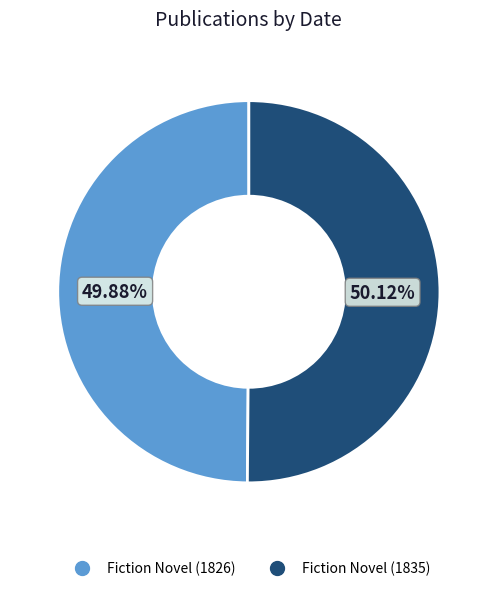

To the nearest percent, what is the average slice percentage?

50%